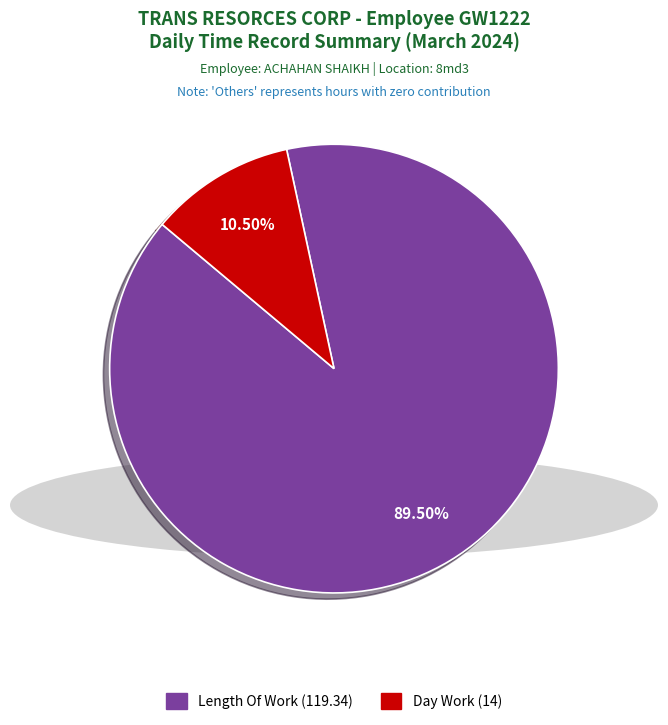

Does any single category account for the majority?

Yes